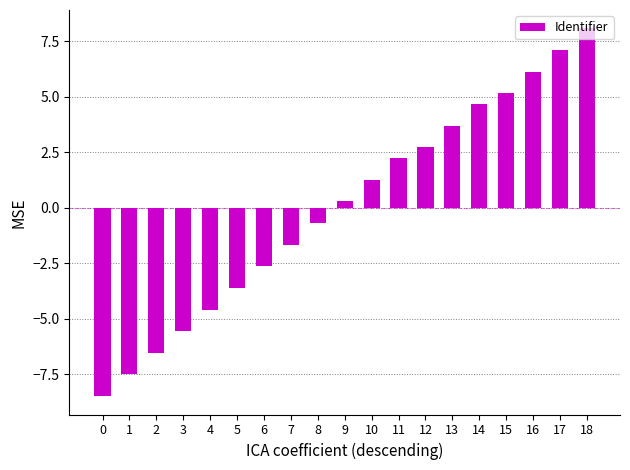

What is the change in value from 0 to 4?

+3.9